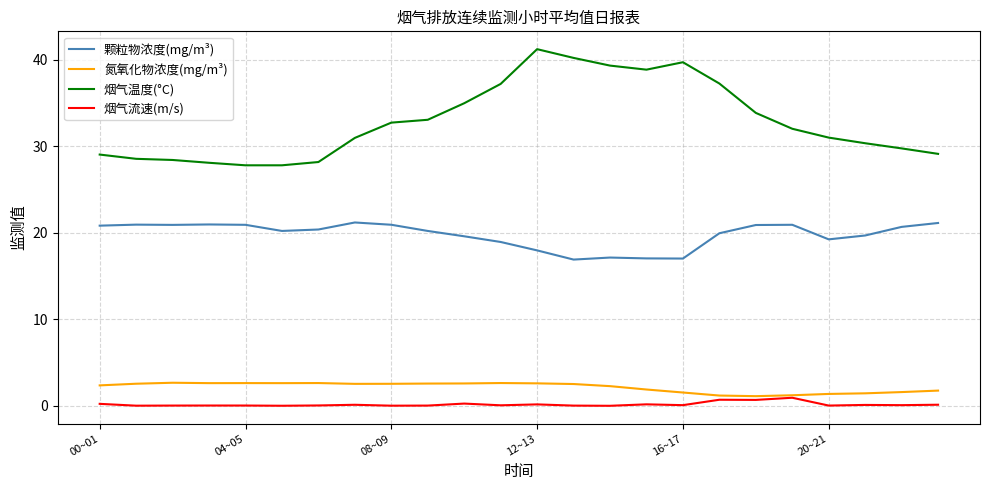

True or false: 氮氧化物浓度(mg/m³) and 颗粒物浓度(mg/m³) cross at least once.

False